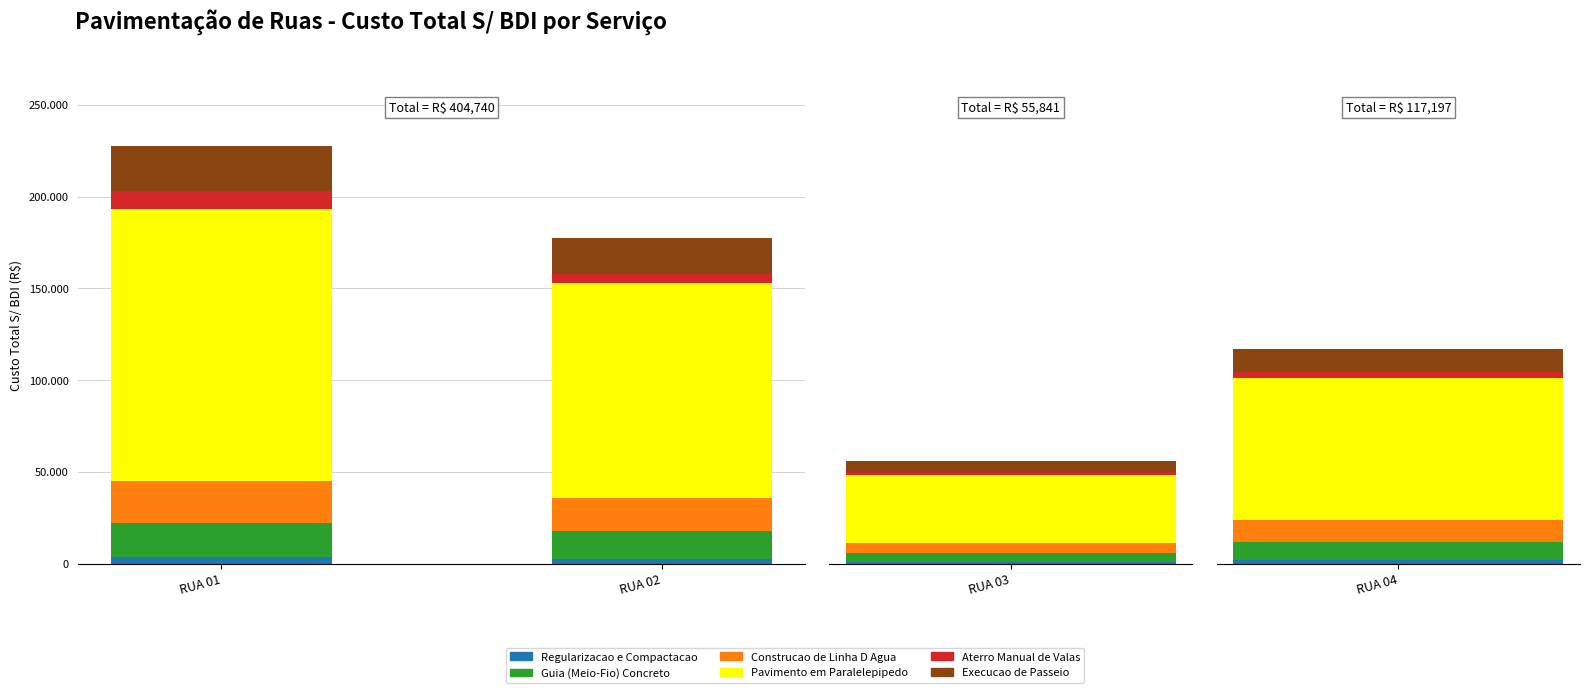

True or false: Guia (Meio-Fio) Concreto has a value of 15061.4 at RUA 02.

True